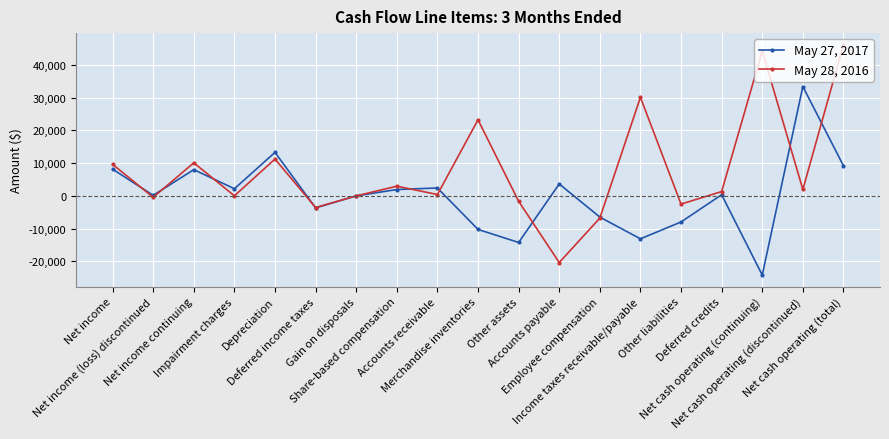

Where is the first local minimum for May 28, 2016?

Net income (loss) discontinued